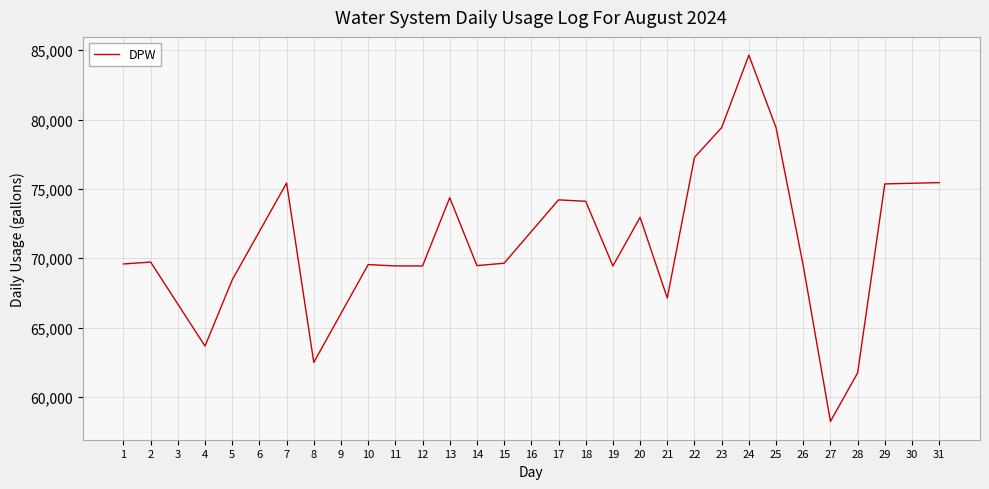

What is the smallest value displayed?

58236